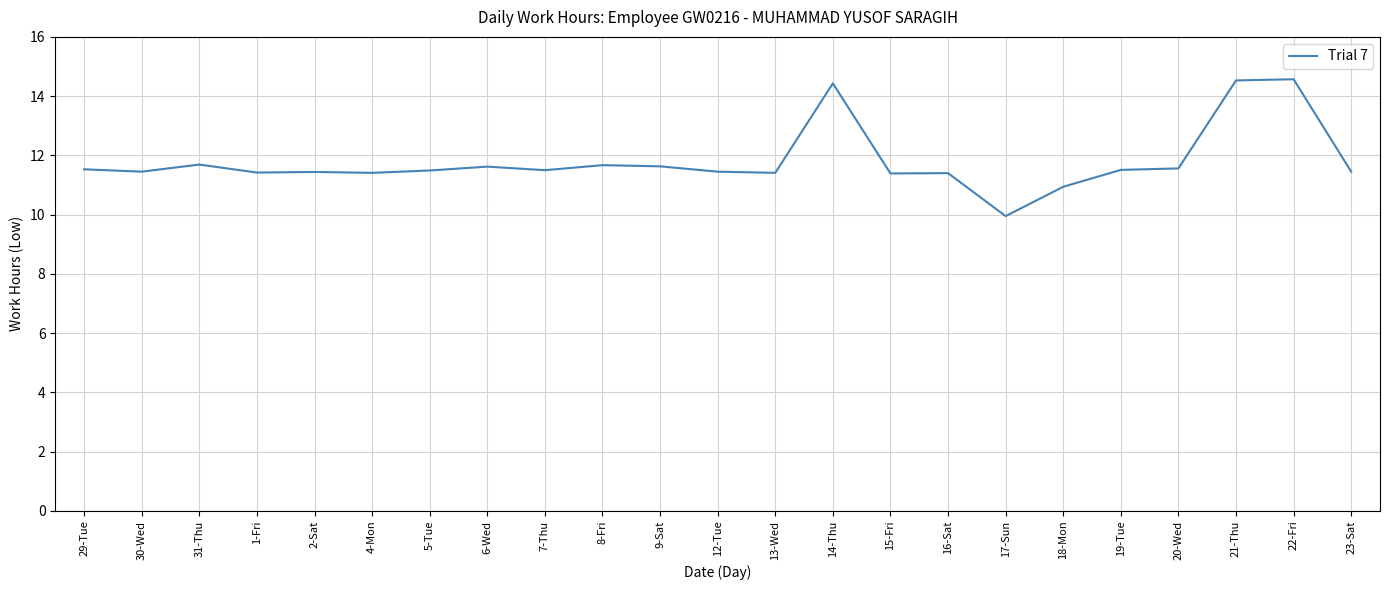

Approximately how many times larger is the value at 18-Mon compared to 1-Fri?

1.0